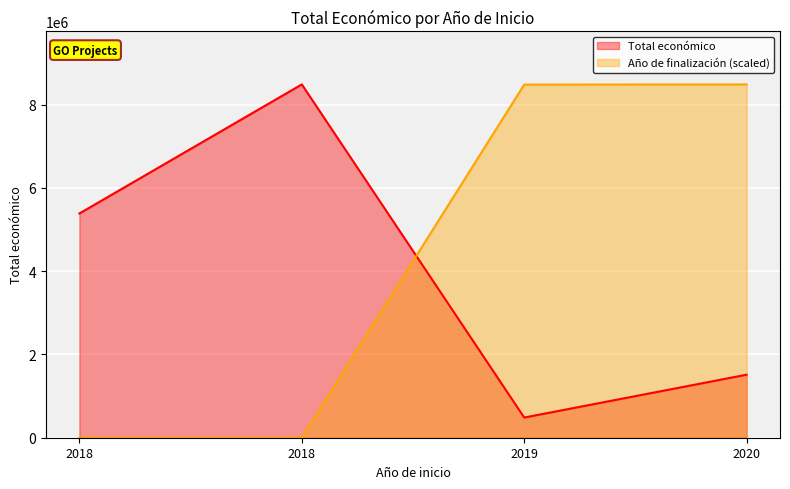

What is the ratio of the value at 2018 to the value at 2019?

11.1